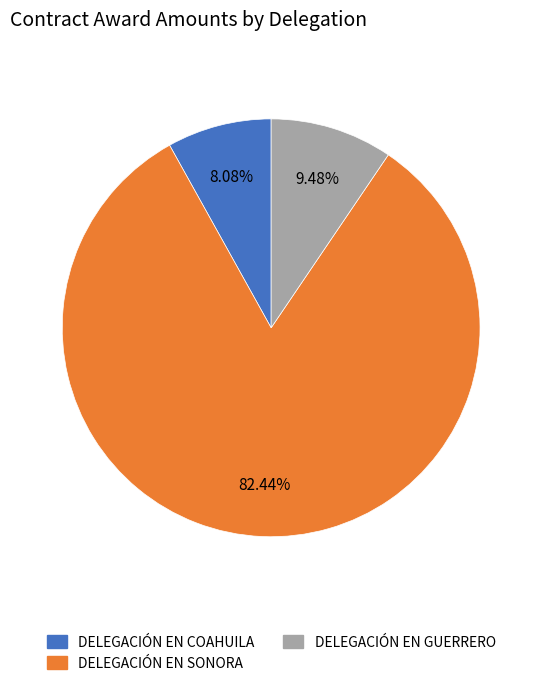

Count the number of slices in the pie.

3